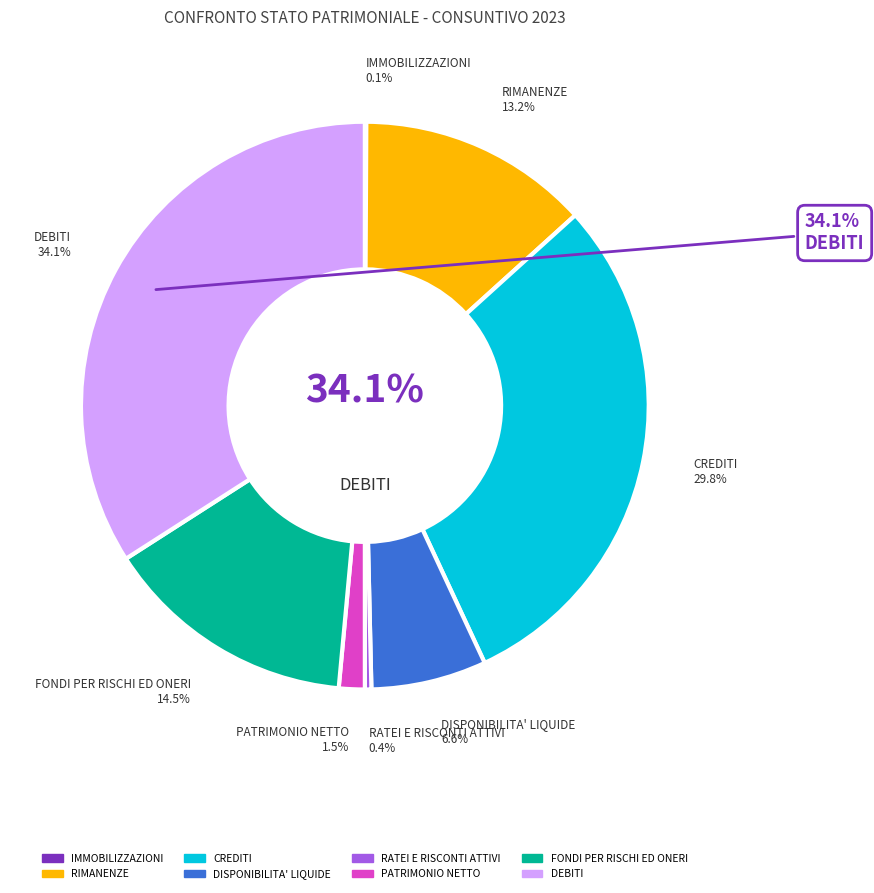

Rank the categories by value from lowest to highest.

IMMOBILIZZAZIONI, RATEI E RISCONTI ATTIVI, PATRIMONIO NETTO, DISPONIBILITA' LIQUIDE, RIMANENZE, FONDI PER RISCHI ED ONERI, CREDITI, DEBITI